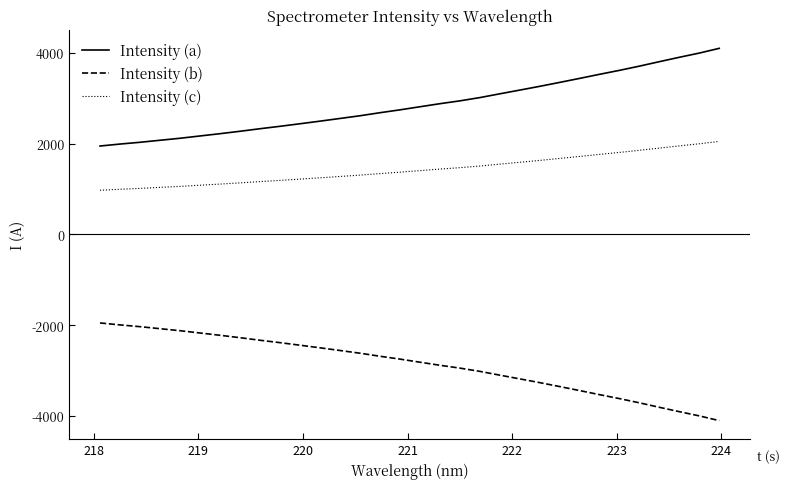

What is the difference between the maximum and minimum values in the Intensity (c) series?

1076.2